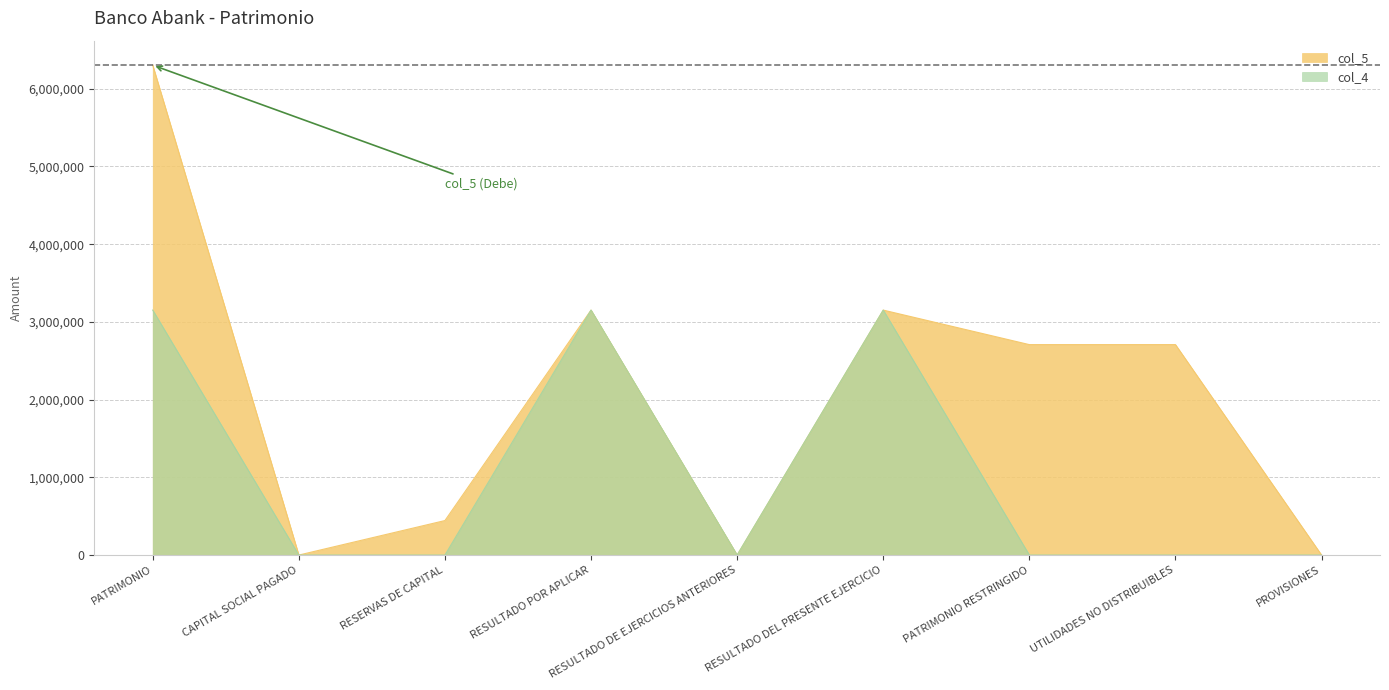

At which label does col_5 first exceed 2707972?

PATRIMONIO